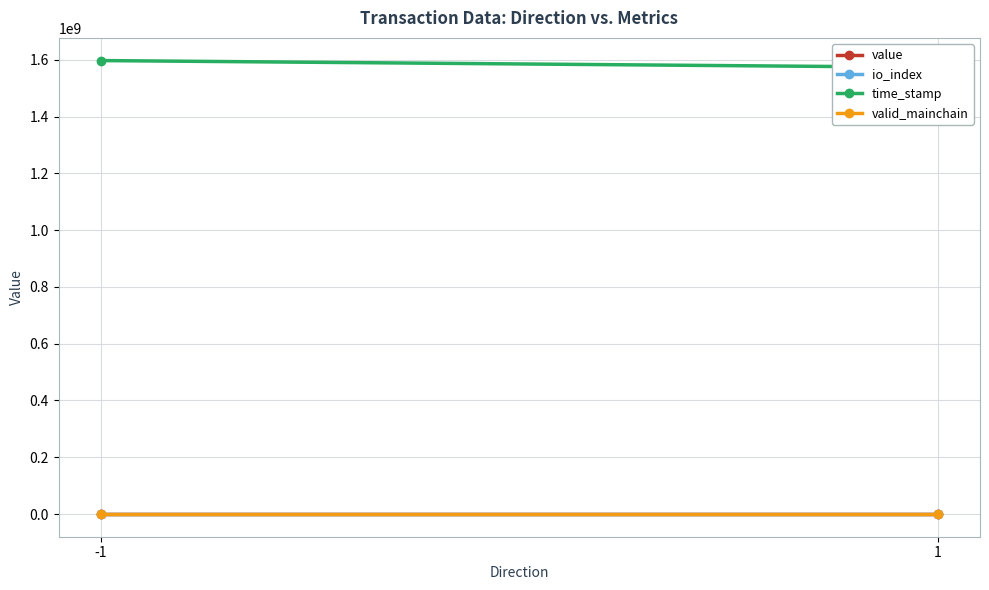

At how many categories does at least one series exceed 1291148460?

2